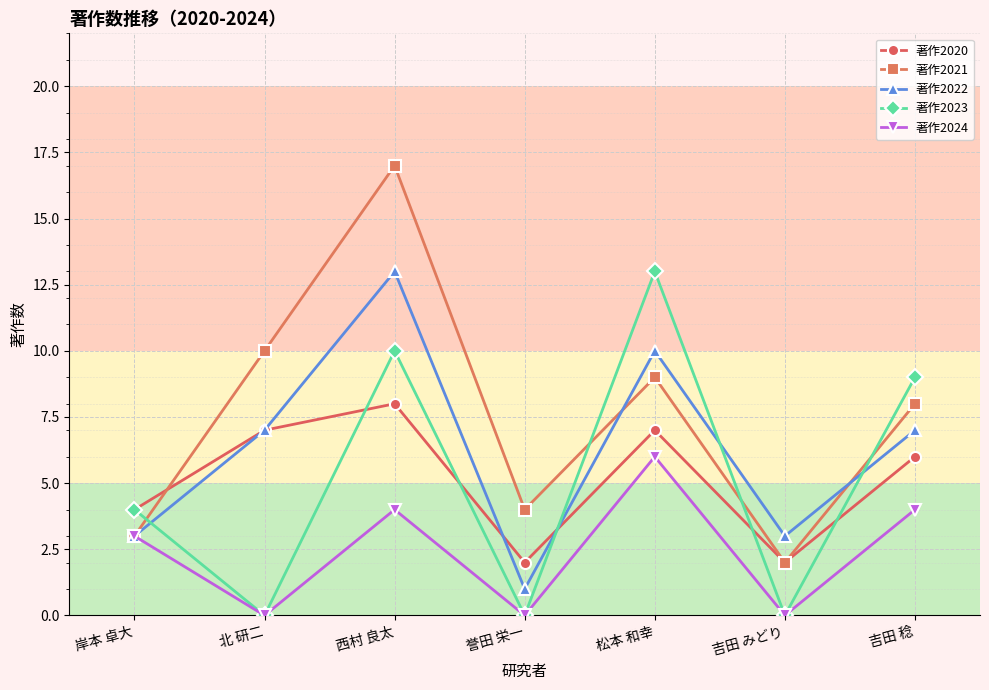

Reading right to left, list all the values displayed in this chart.

著作2020: 6	2	7	2	8	7	4
著作2021: 8	2	9	4	17	10	3
著作2022: 7	3	10	1	13	7	3
著作2023: 9	0	13	0	10	0	4
著作2024: 4	0	6	0	4	0	3